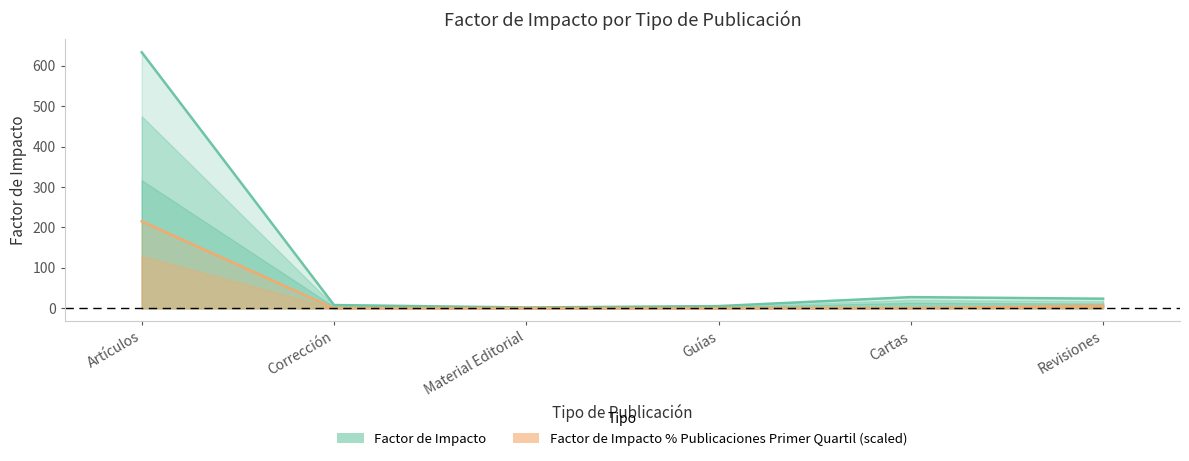

What is the label of the 1st point from the left?

Artículos